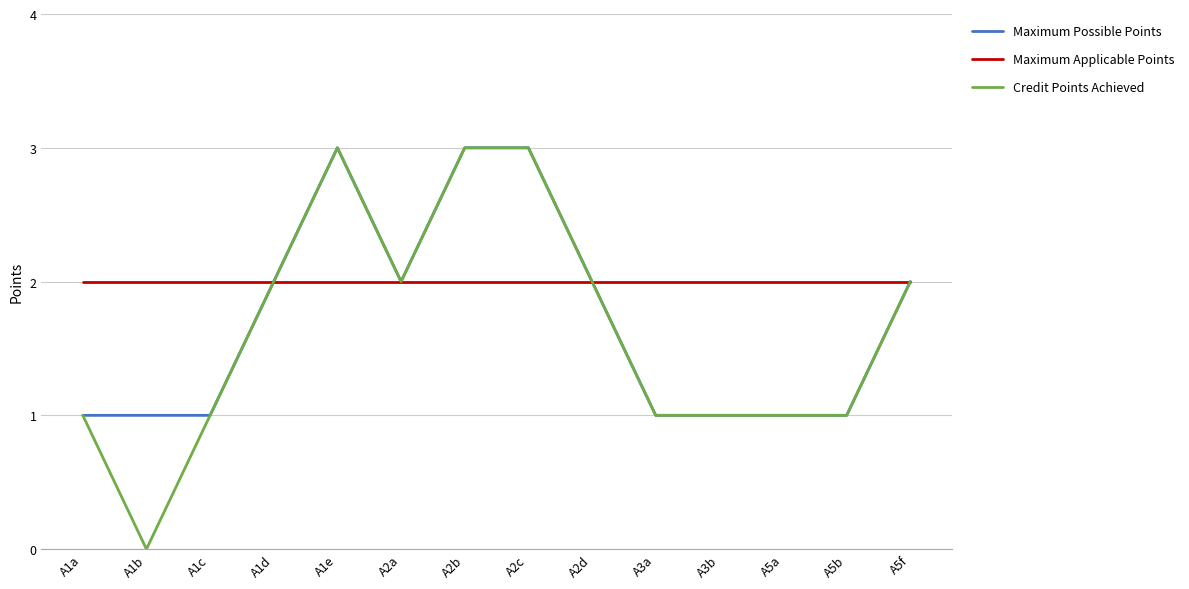

How many Credit Points Achieved values are between 1 and 2?

10